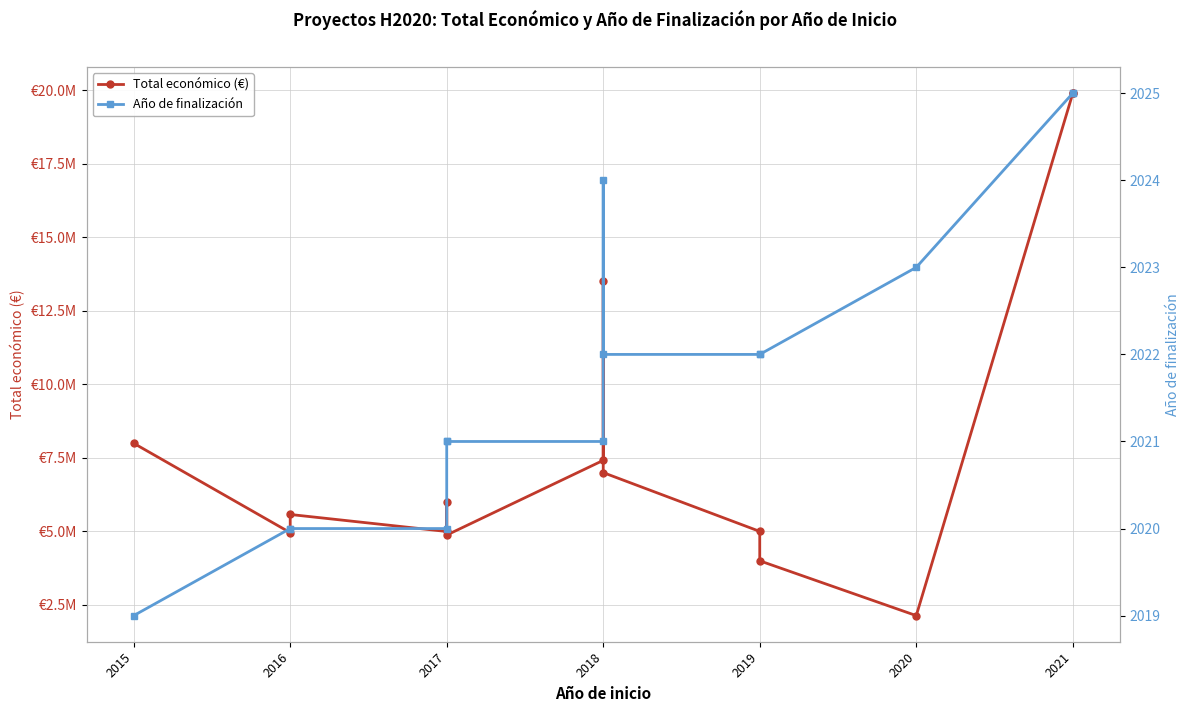

What is the maximum value for Año de finalización?

2025